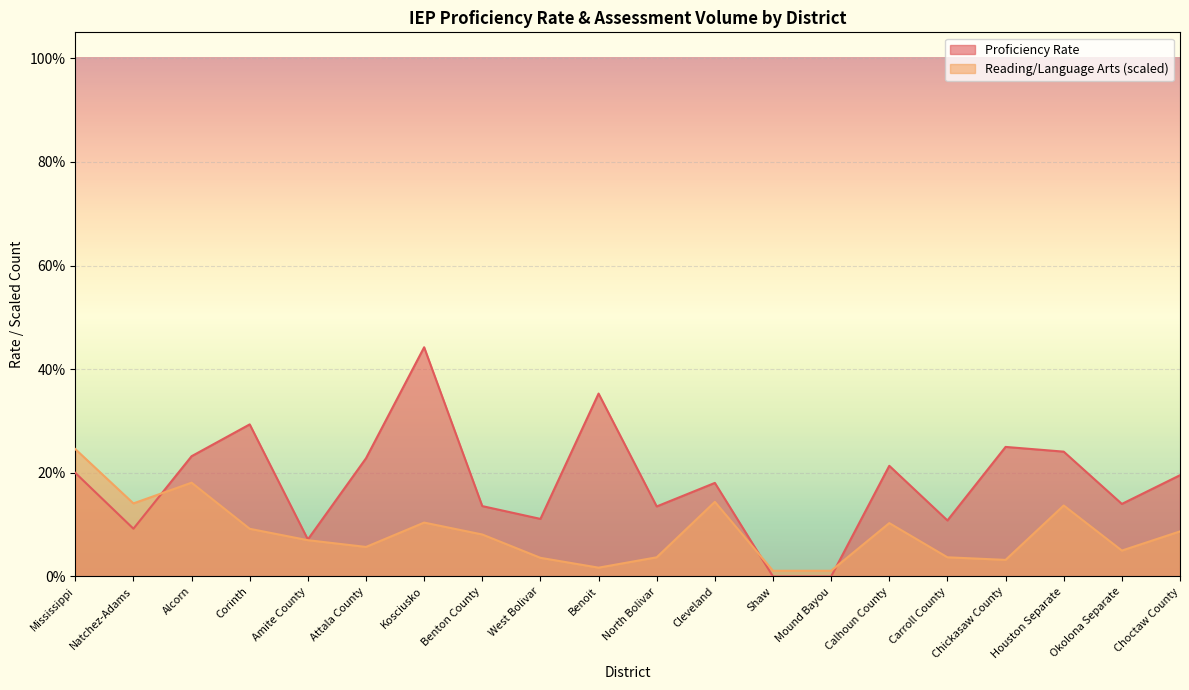

Which series has the largest total across all categories?

Proficiency Rate